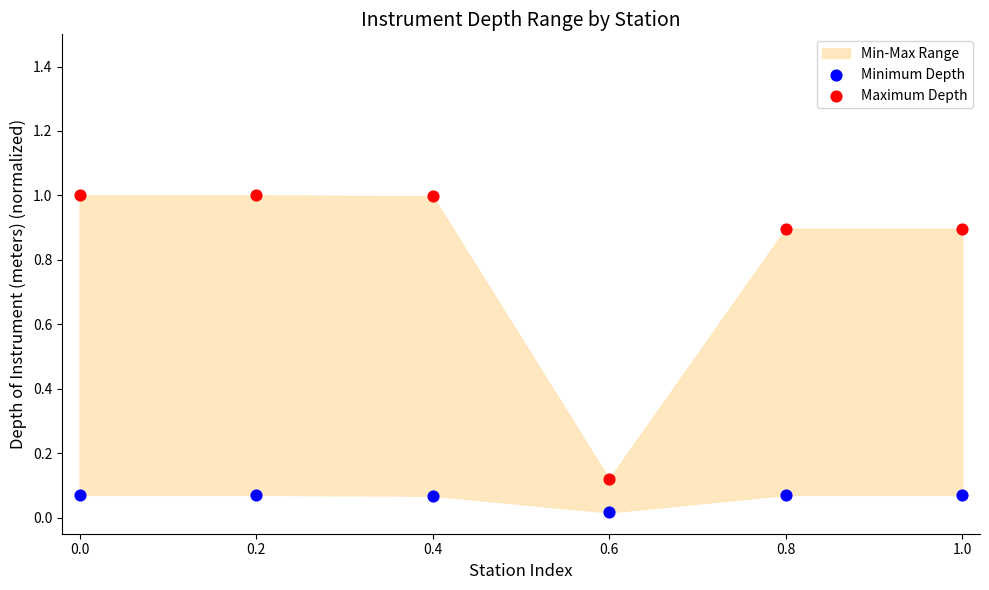

Which series contains the lowest Y value?

Minimum Depth